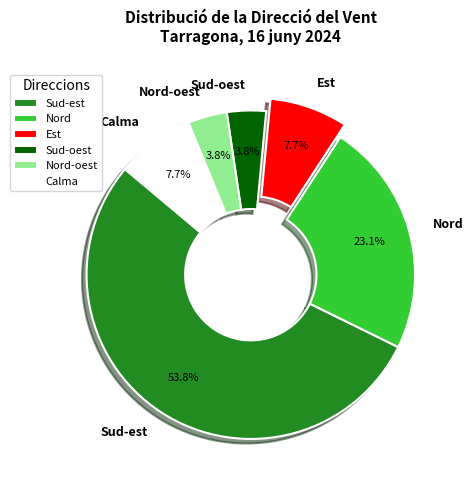

The Sud-oest slice represents 4% of the pie. True or false?

True